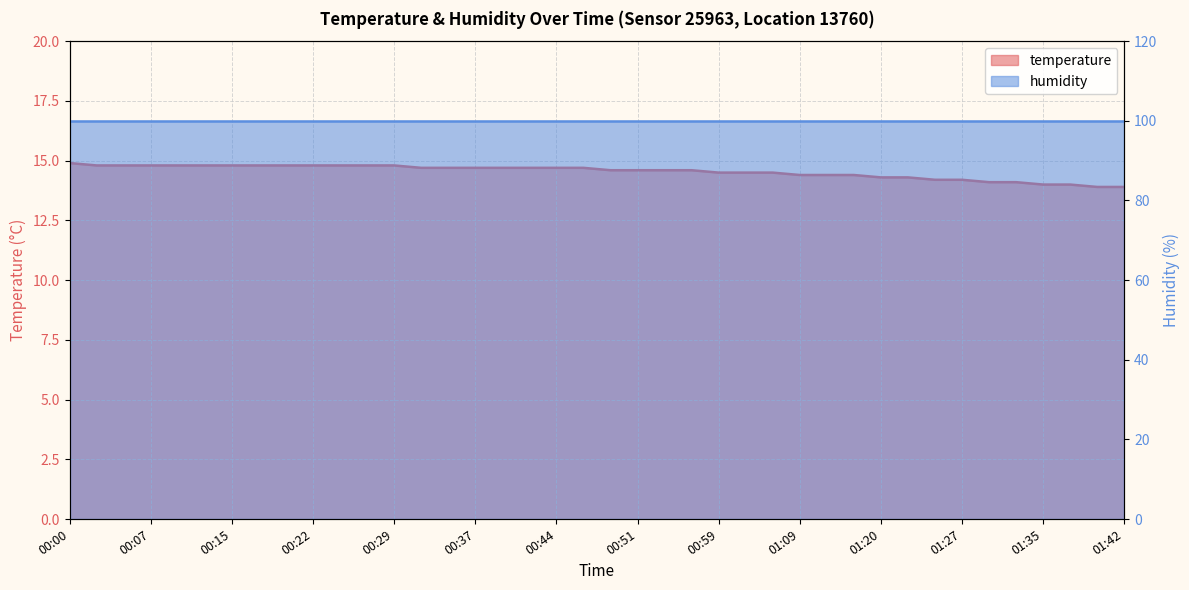

What is the difference between the second highest and second lowest values?

0.9